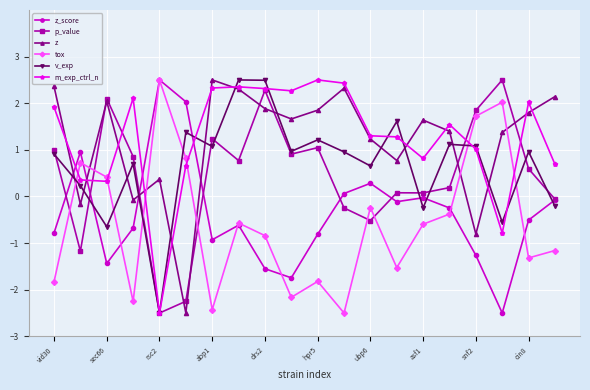

Which series ends up on top after the final intersection of tox and z?

z